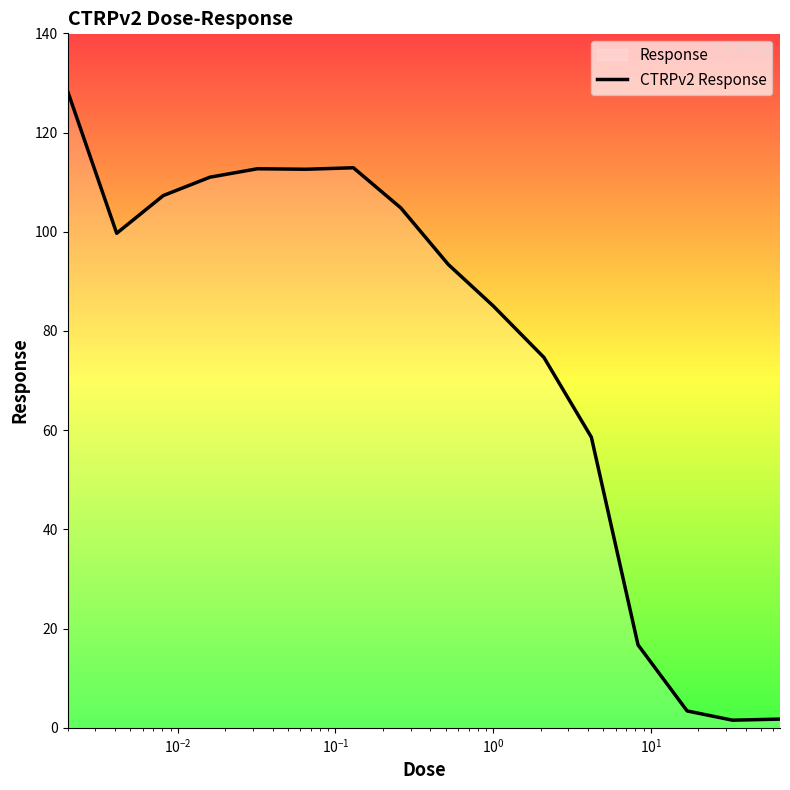

What is the difference between the maximum and minimum values?

126.9